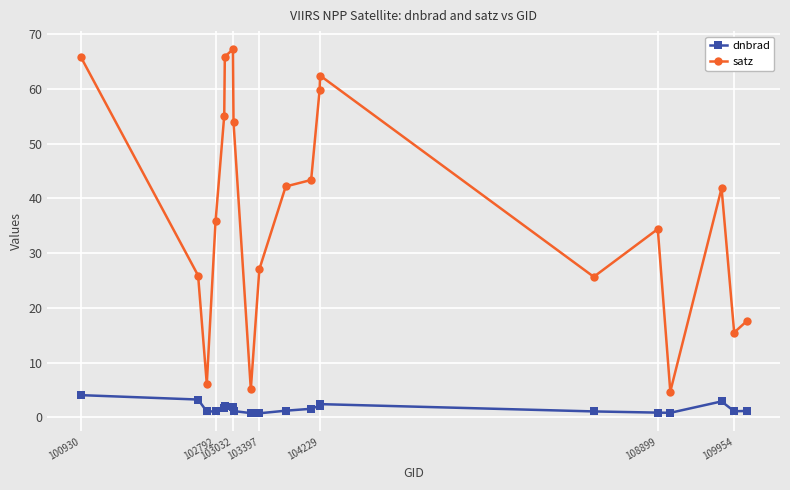

True or false: satz has more than 2 points higher than both neighbors.

True